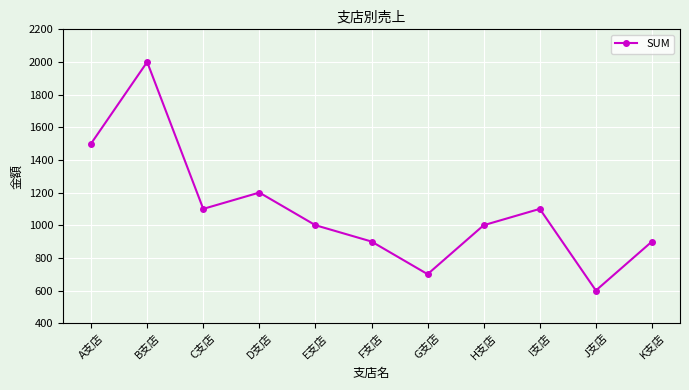

The value at E支店 is 1000. True or false?

True